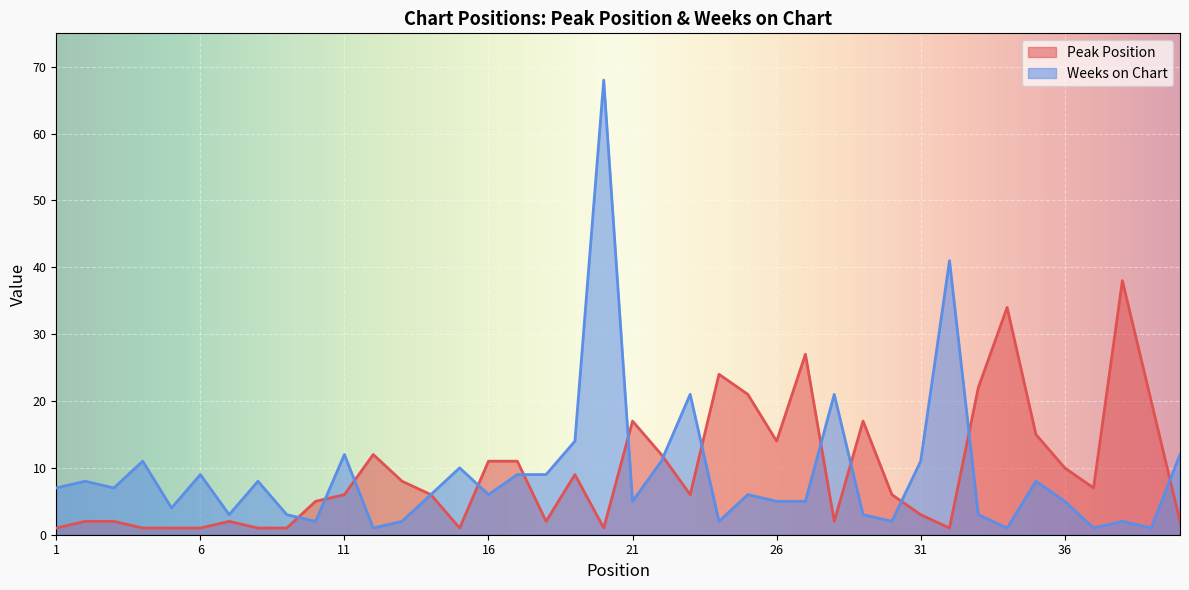

How many interior local valleys does the Peak Position series have?

8